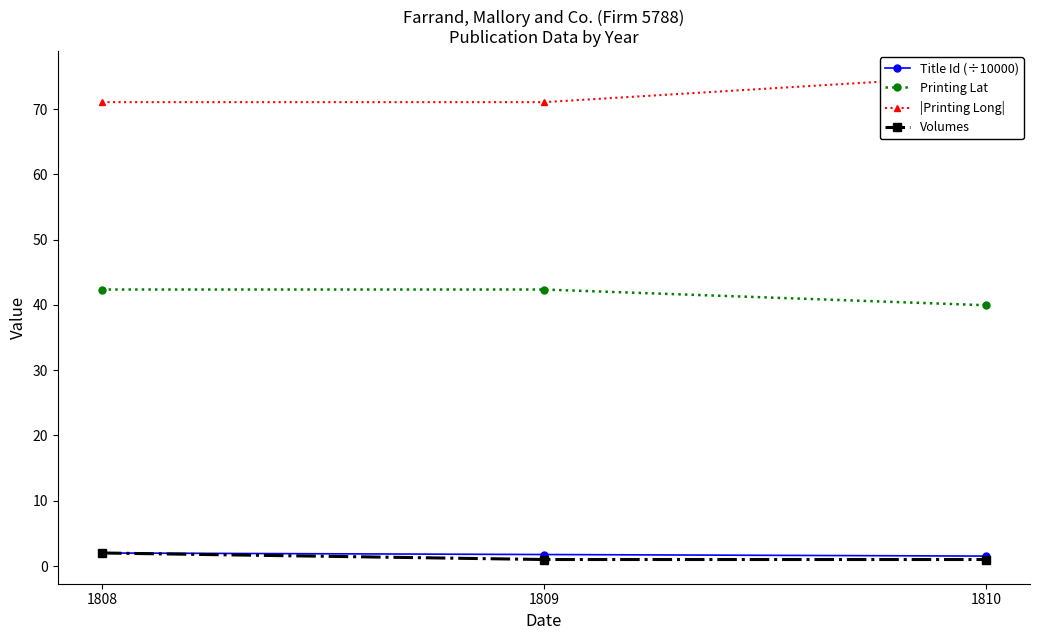

True or false: Printing Lat has a value of 23.7 at 1809.

False